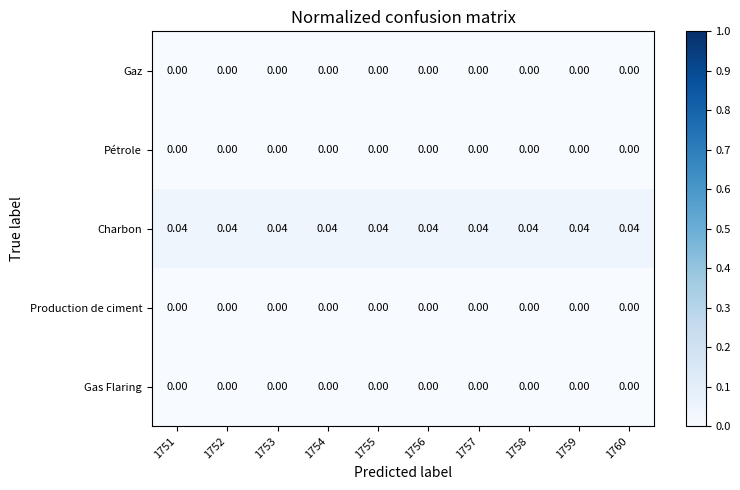

Is the value of Gas Flaring at 1752 greater than the value of Charbon at 1757?

No